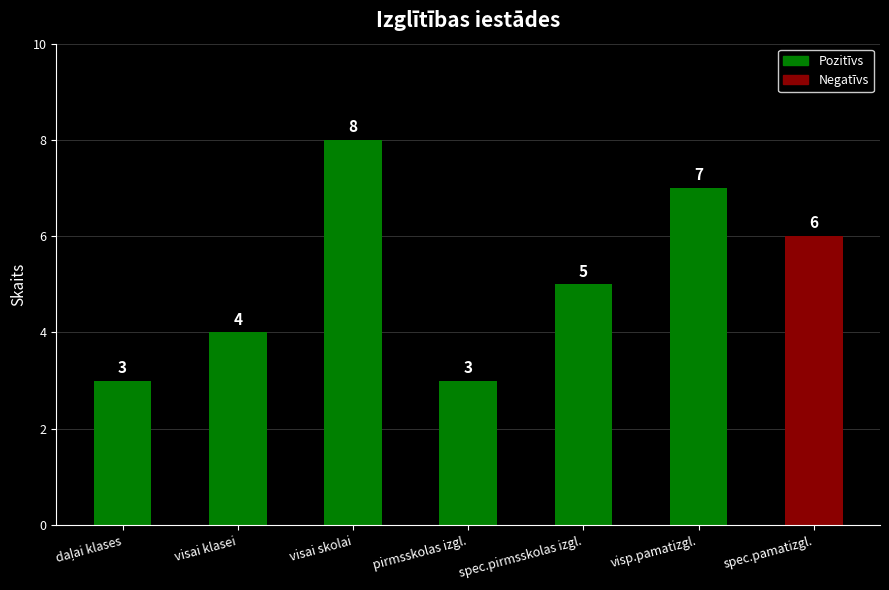

What is the value of the 7th bar from the left?

6